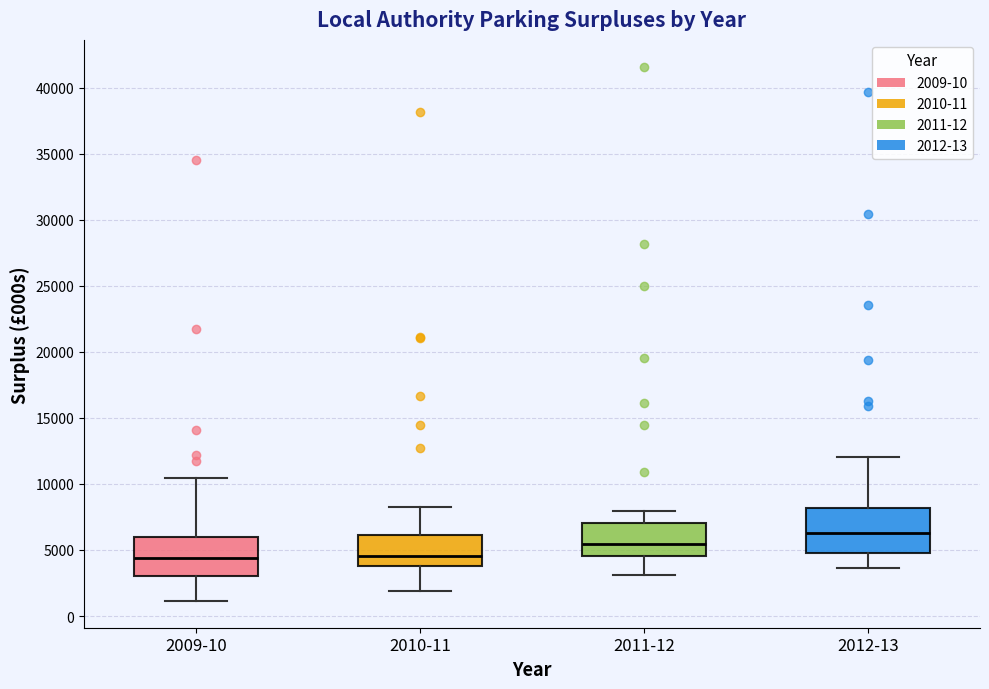

Reading left to right, read every box against the y-axis: the position of its median line, the range the box covers, and the ends of its whiskers. The values are not printed on the chart, so give them approximately, as read against the axis.

2009-10: median 4500, box 3000 to 6000, whiskers 1000 to 10500
2010-11: median 4500, box 4000 to 6000, whiskers 2000 to 8000
2011-12: median 5500, box 4500 to 7000, whiskers 3000 to 8000
2012-13: median 6500, box 5000 to 8000, whiskers 3500 to 12000